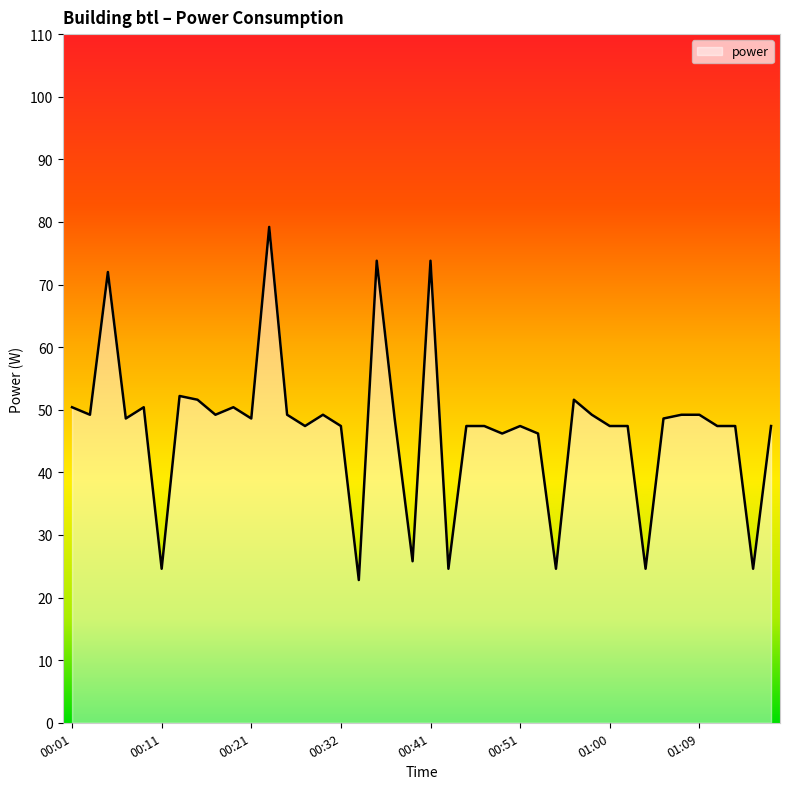

What is the difference between the maximum and minimum values?

56.4